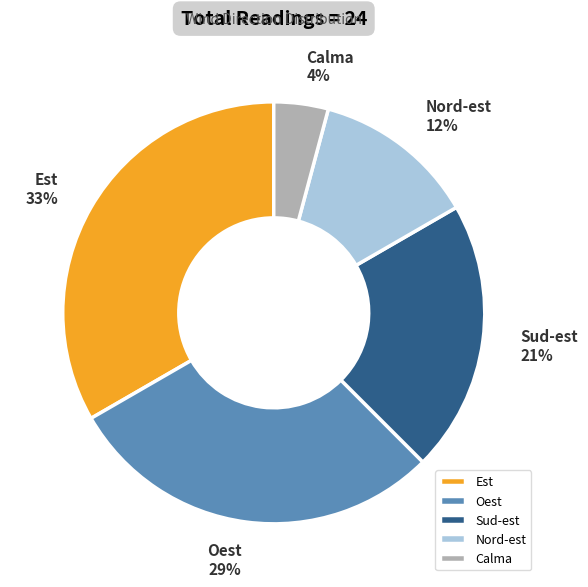

To the nearest percent, what is the difference between the largest and smallest slice percentages?

29%